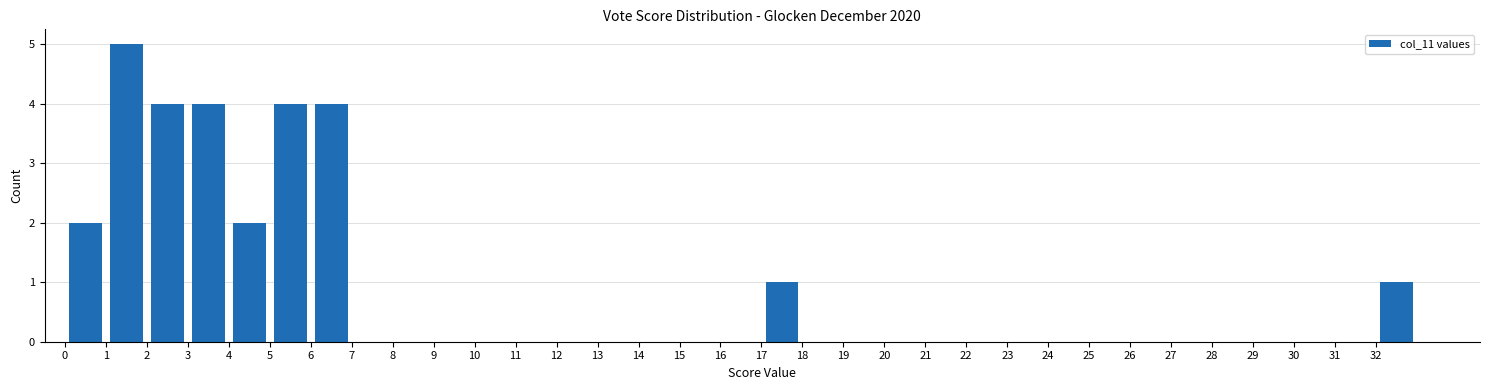

Reading left to right, transcribe this chart: for each bar, give the range it covers on the x-axis and its height. The values are not printed on the chart, so give them approximately, as read against the axis.

0 to 1: 2
1 to 2: 5
2 to 3: 4
3 to 4: 4
4 to 5: 2
5 to 6: 4
6 to 7: 4
7 to 8: 0
8 to 9: 0
9 to 10: 0
10 to 11: 0
11 to 12: 0
12 to 13: 0
13 to 14: 0
14 to 15: 0
15 to 16: 0
16 to 17: 0
17 to 18: 1
18 to 19: 0
19 to 20: 0
20 to 21: 0
21 to 22: 0
22 to 23: 0
23 to 24: 0
24 to 25: 0
25 to 26: 0
26 to 27: 0
27 to 28: 0
28 to 29: 0
29 to 30: 0
30 to 31: 0
31 to 32: 0
32 to 33: 1